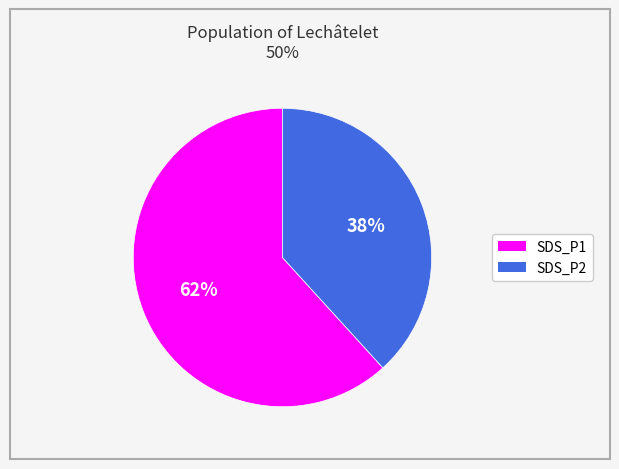

Count the number of slices in the pie.

2